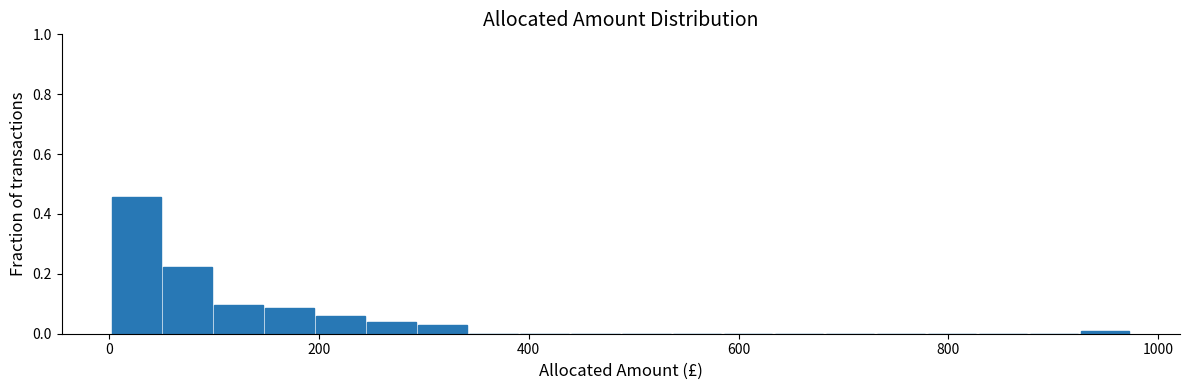

Around what value on the x-axis is the tallest bar? Give the approximate position of its centre, as read against the axis.

20